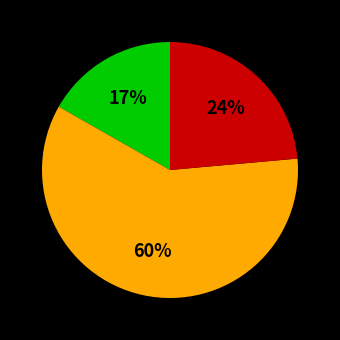

To the nearest percent, what is the difference between the largest and smallest slice percentages?

43%